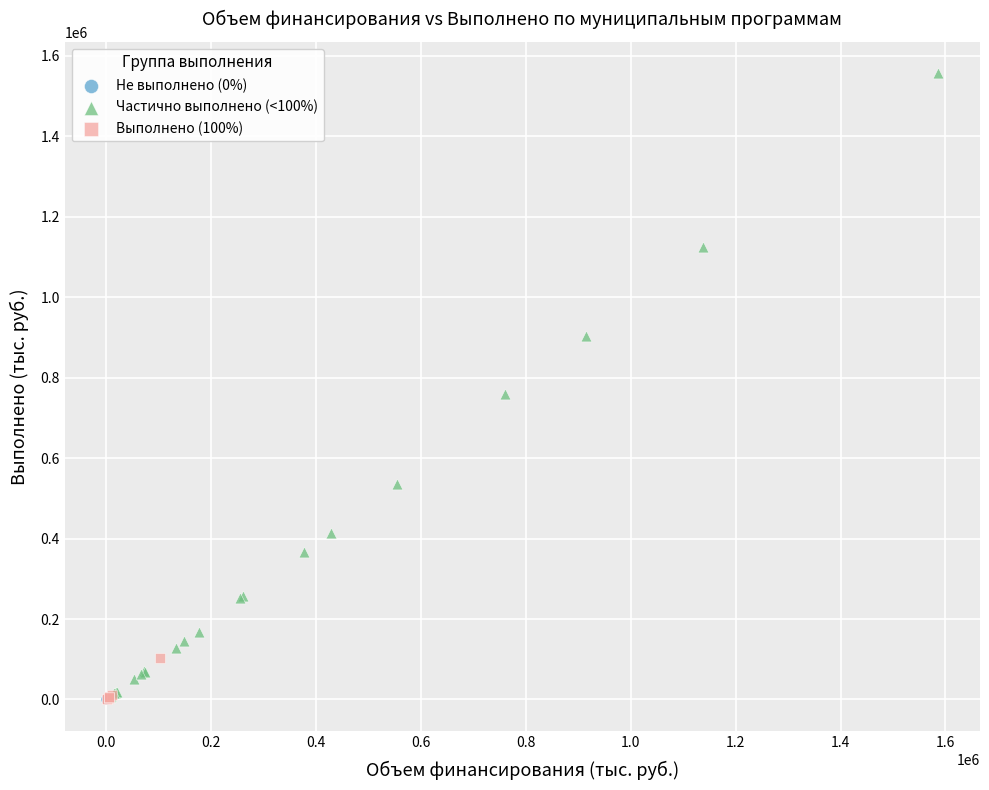

Which series reaches the maximum Y coordinate?

Частично выполнено (<100%)